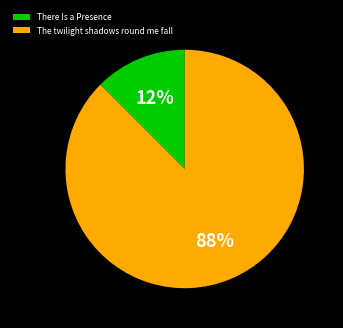

Is the sum of The twilight shadows round me fall and There Is a Presence greater than half?

Yes